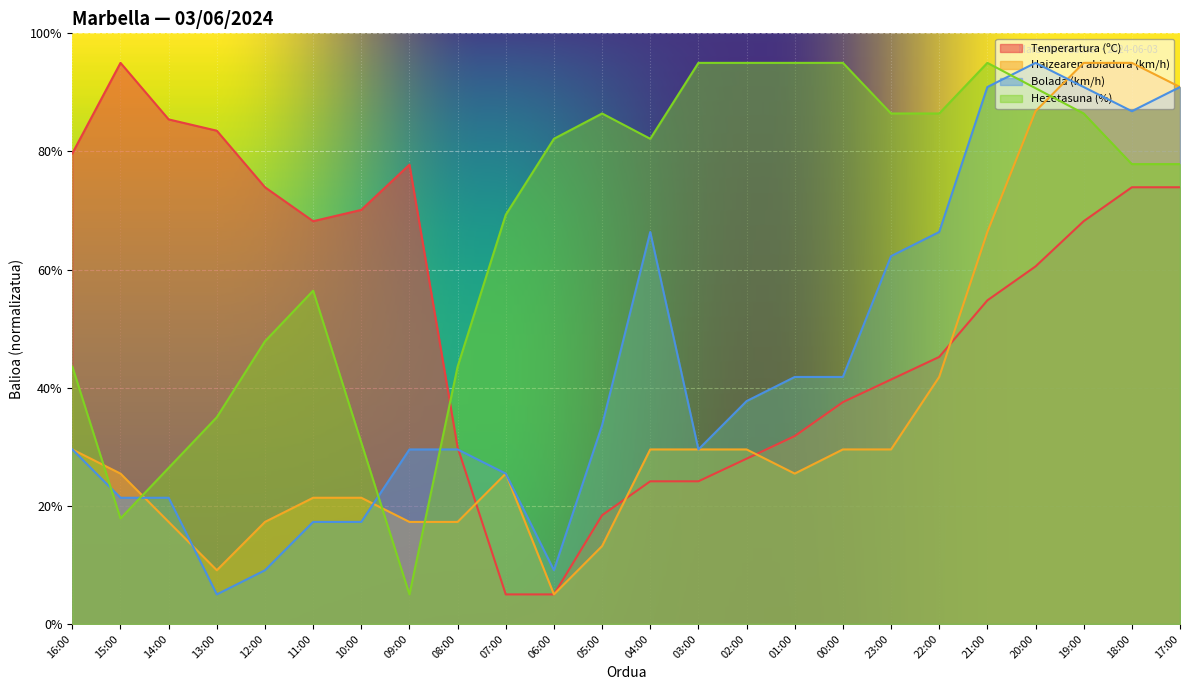

What are all the series names shown in the legend?

Tenperartura (ºC), Haizearen abiadura (km/h), Bolada (km/h), Hezetasuna (%)